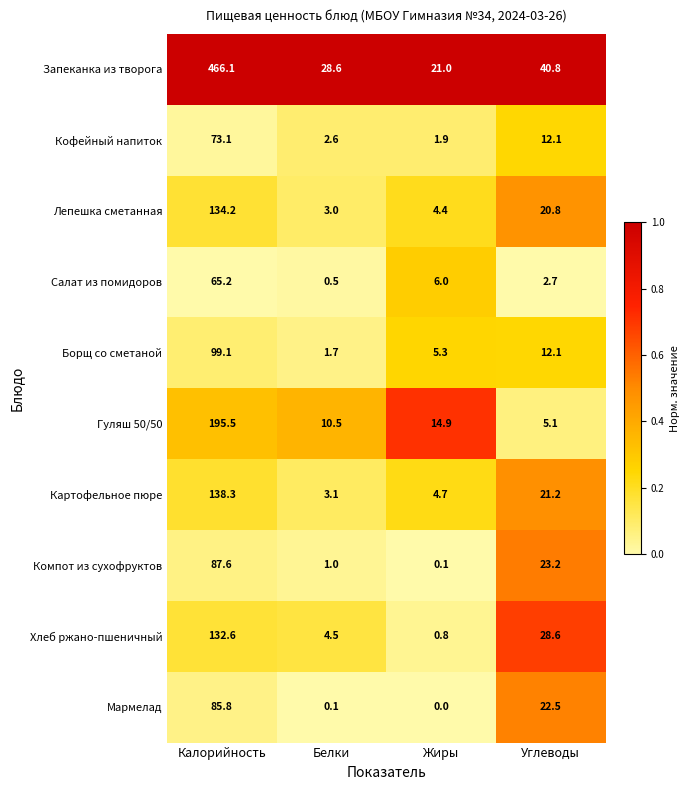

What is the lowest value of the Картофельное пюре series?

3.1